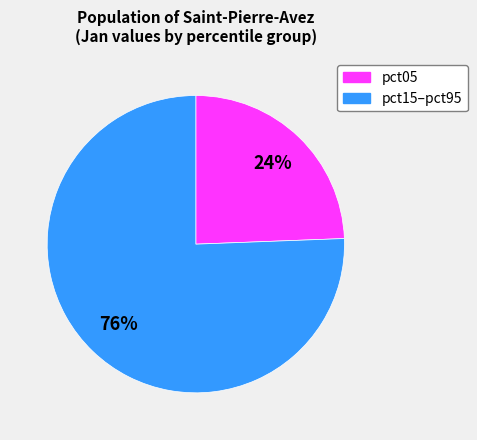

To the nearest percent, what is the average slice percentage?

50%